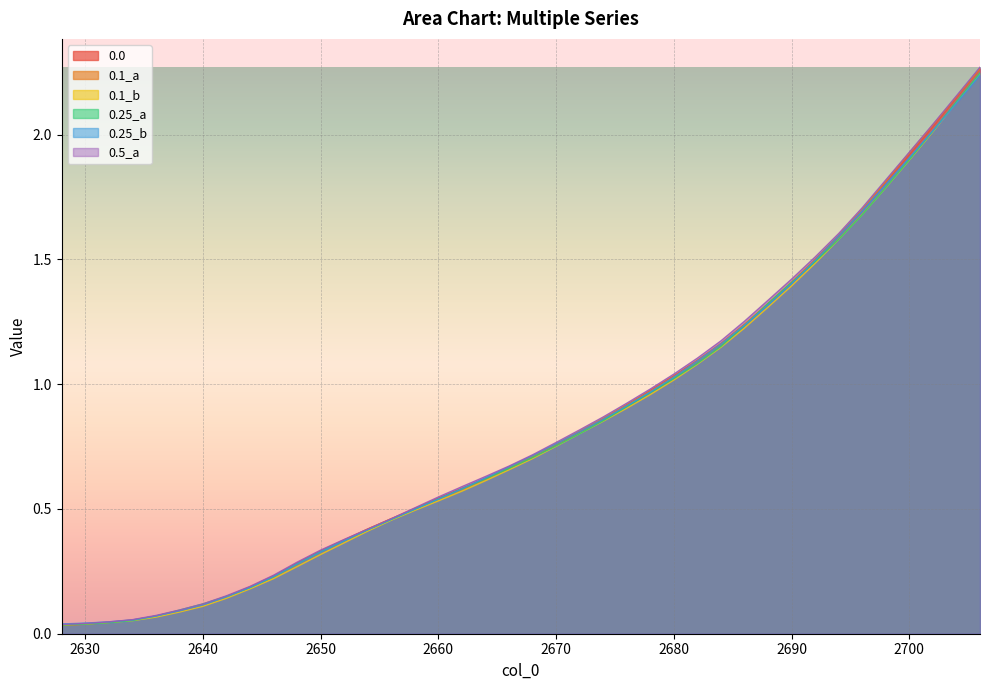

Which label corresponds to the smallest value in the chart?

2628